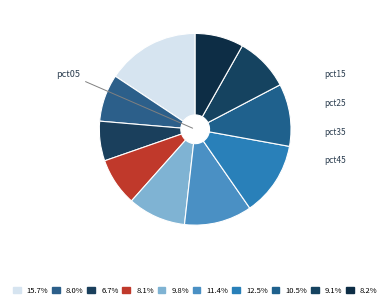

Count the number of slices in the pie.

10